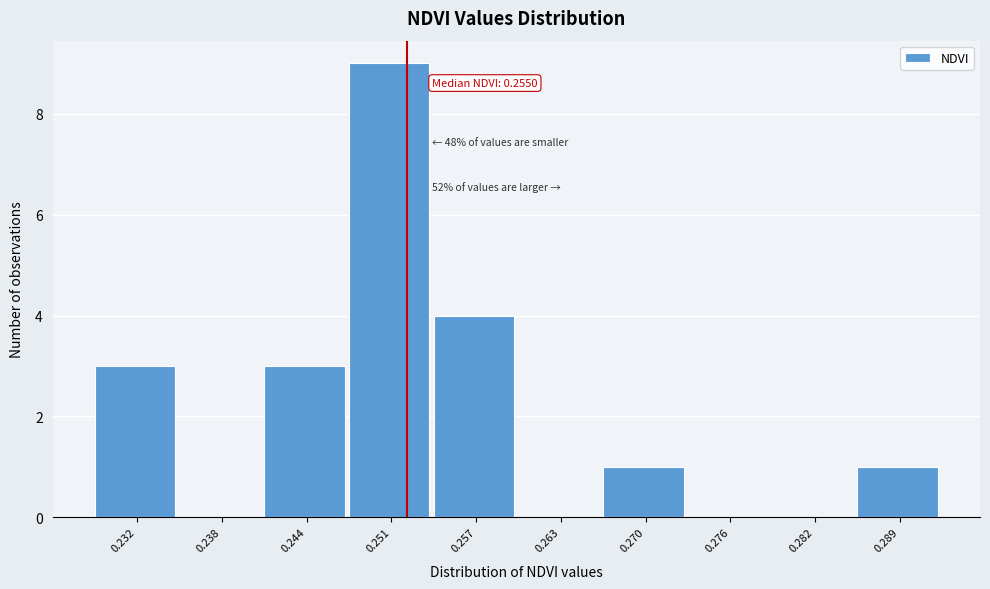

Reading left to right, what are all the values shown in this chart?

0.232=3	0.238=0	0.244=3	0.251=9	0.257=4	0.263=0	0.270=1	0.276=0	0.282=0	0.289=1